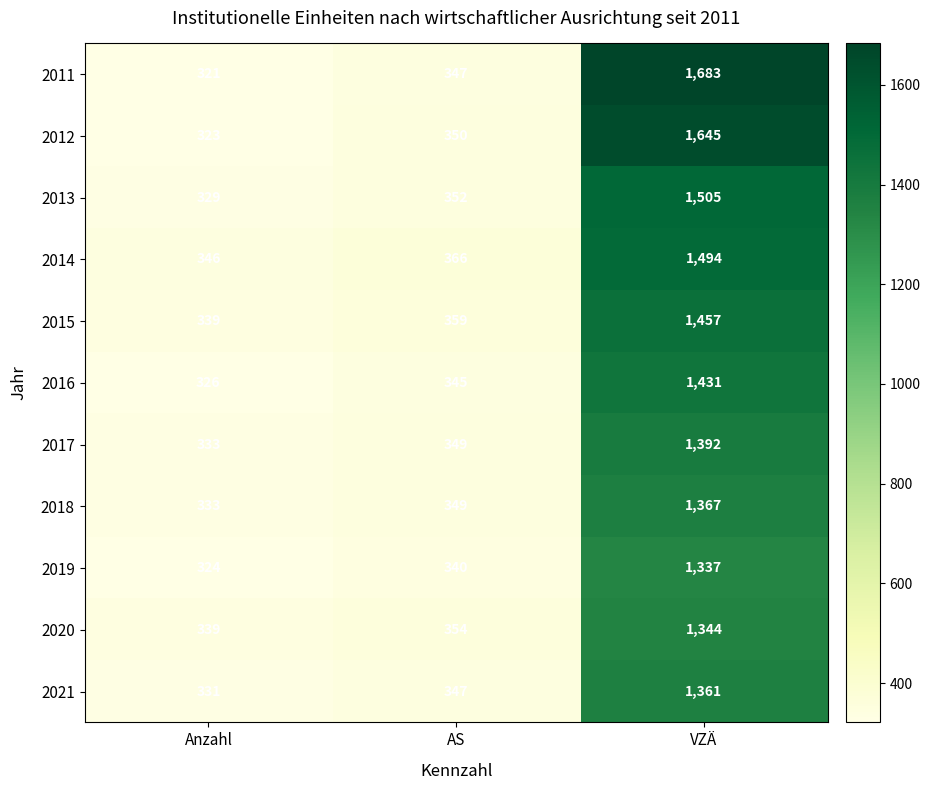

List the series in order of their peak value, lowest first.

2019, 2020, 2021, 2018, 2017, 2016, 2015, 2014, 2013, 2012, 2011